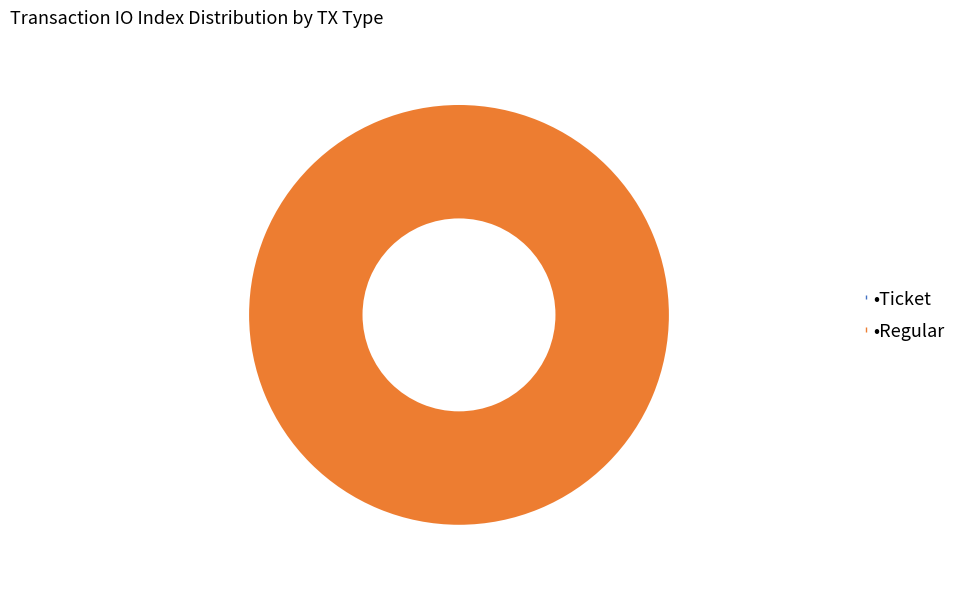

Between Ticket and Regular, which is larger?

Regular